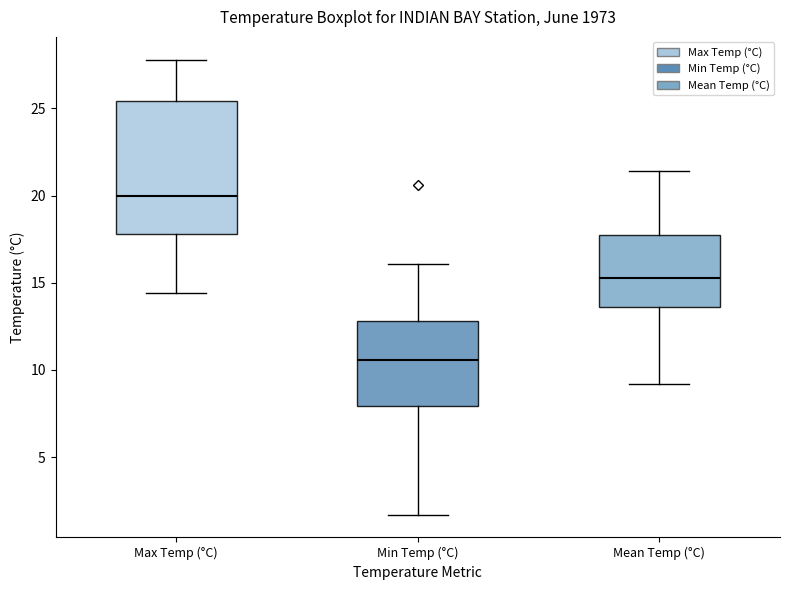

Comparing the boxes themselves (not the whiskers), which one is the tallest?

Max Temp (°C)